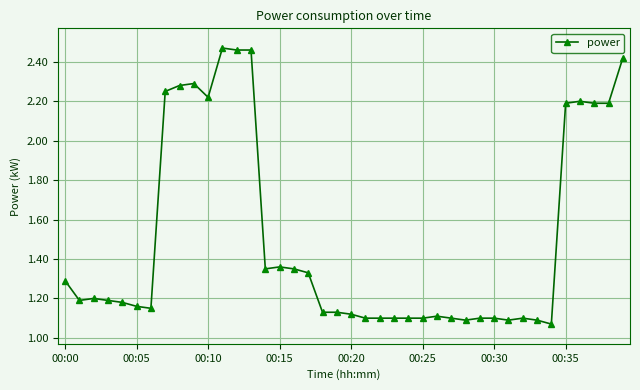

What is the average value?

1.5